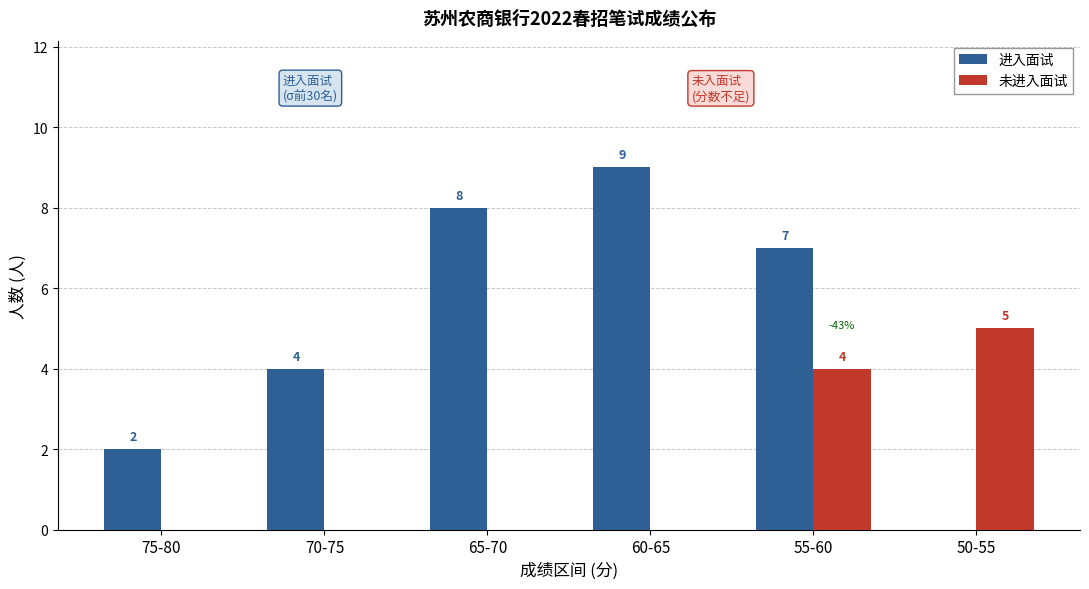

What is the sum of all 进入面试 values?

30